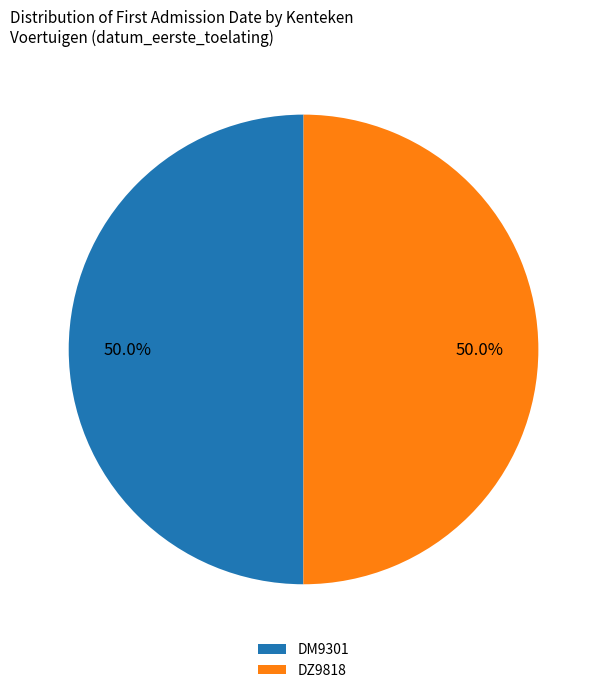

What is the ratio of the value at DM9301 to the value at DZ9818?

1.0